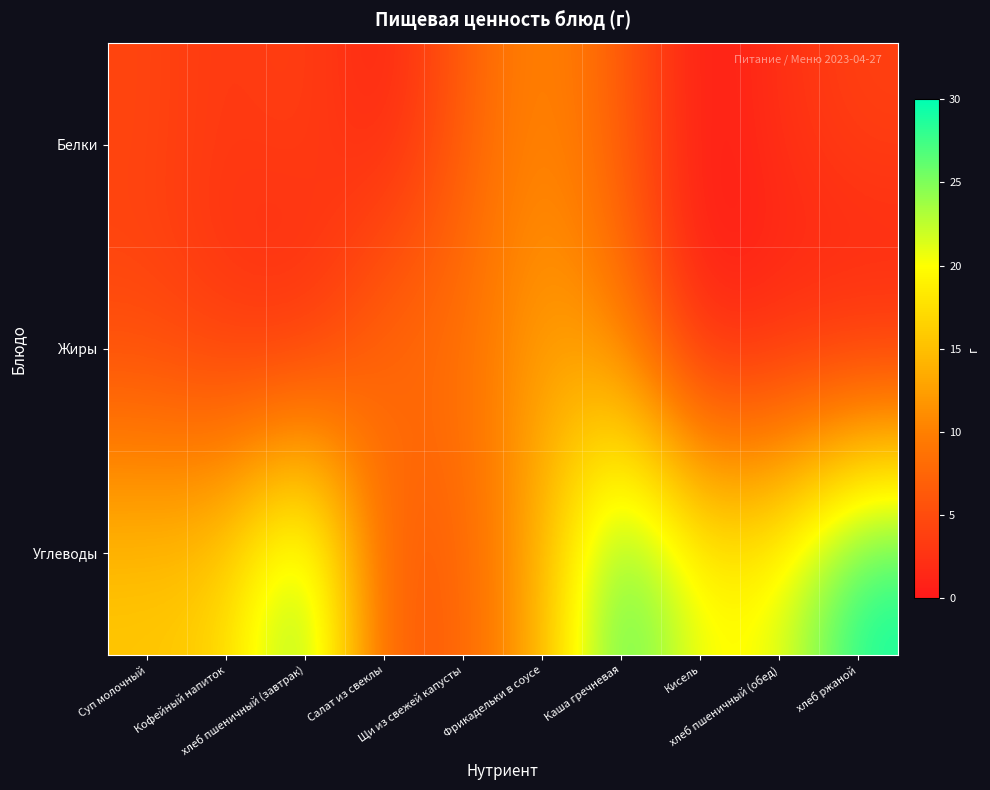

What is the total value across all series at Кисель?

20.0